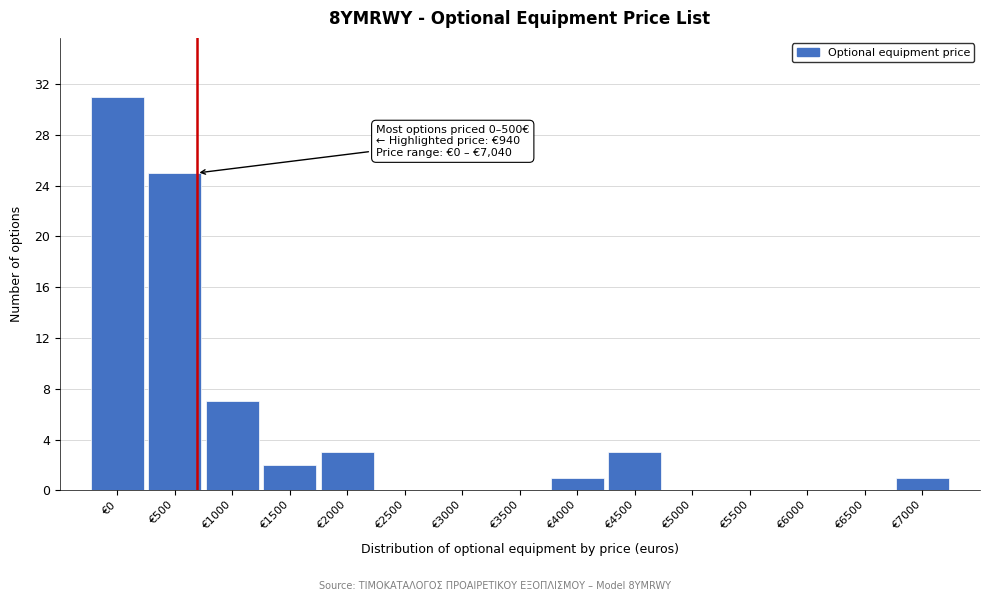

Reading left to right, extract all data points from this chart.

€0=31	€500=25	€1000=7	€1500=2	€2000=3	€2500=0	€3000=0	€3500=0	€4000=1	€4500=3	€5000=0	€5500=0	€6000=0	€6500=0	€7000=1